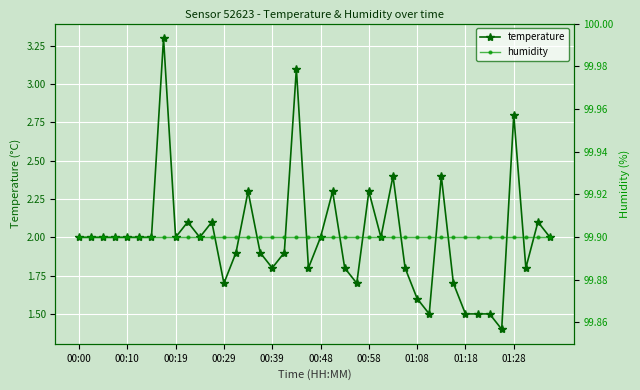

The value of temperature at 01:08 is 0.6. True or false?

False